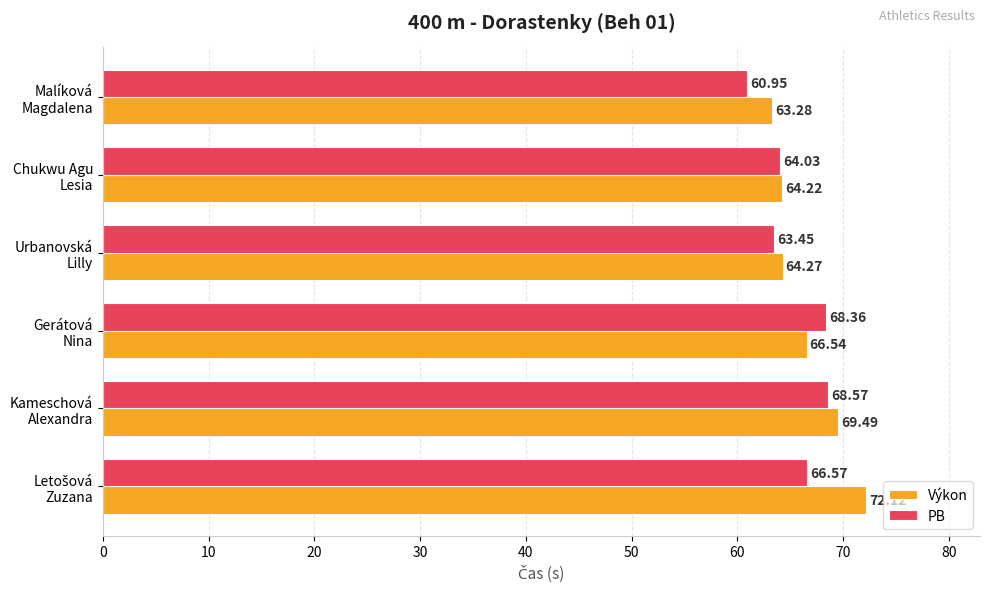

Rank the series by their average value, from highest to lowest.

Výkon, PB